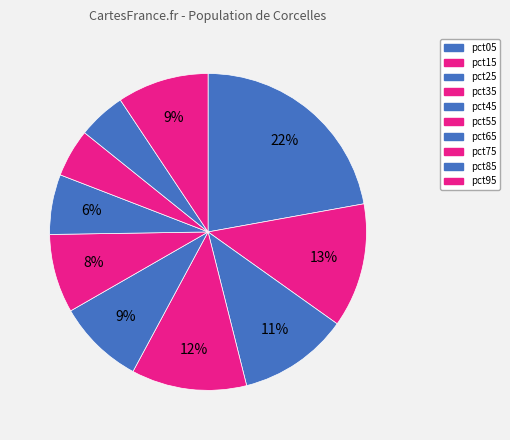

Is it true that pct55 is 1% of the pie?

False